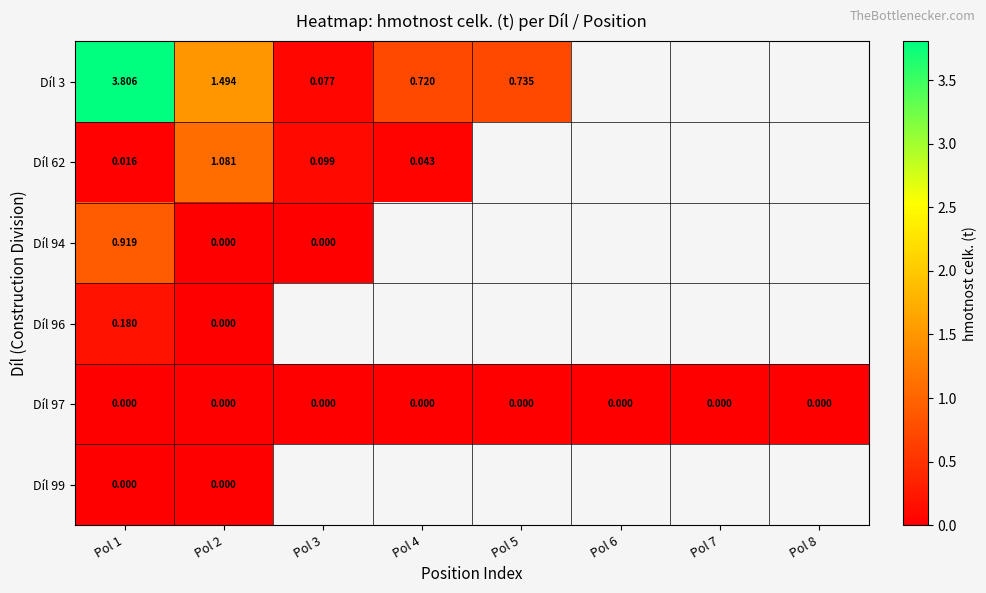

Between Pol 3 and Pol 5, which series saw the biggest shift?

Díl 3